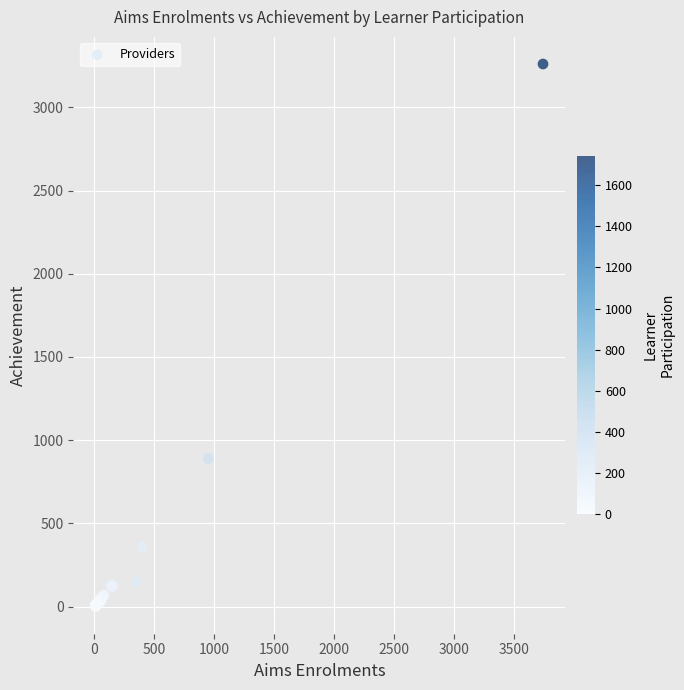

What Y value in the scatter plot is closest to 1630?

890